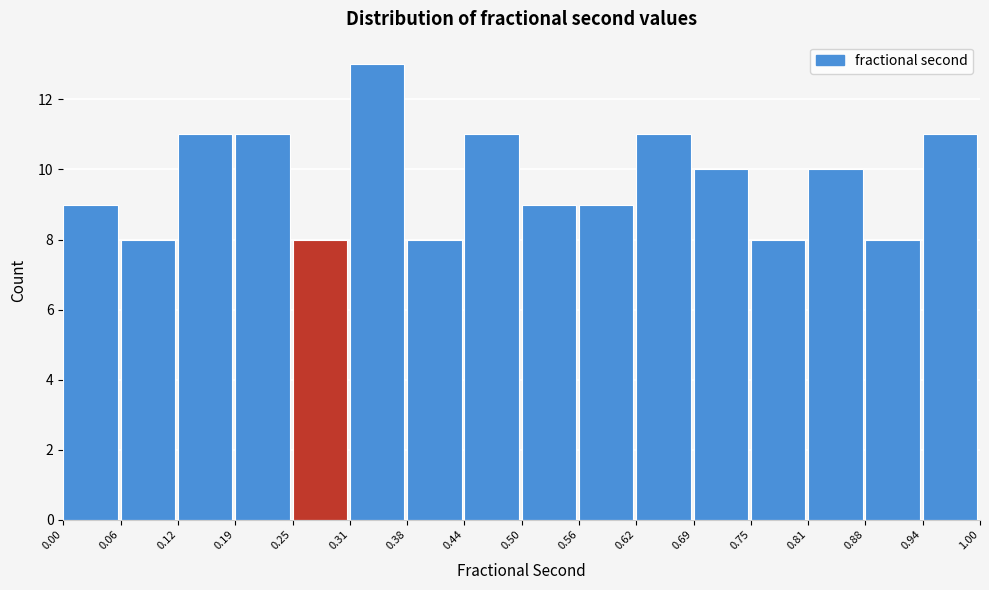

Which range on the x-axis has the tallest bar?

0.31 to 0.38